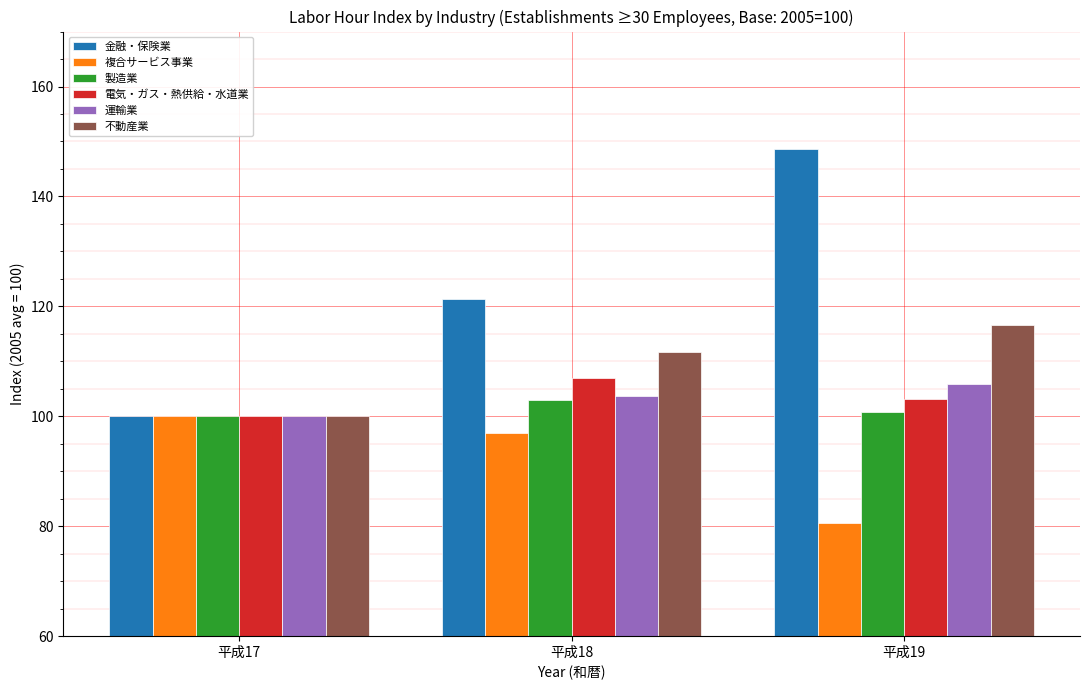

Reading left to right, what are all the values shown in this chart?

金融・保険業: 平成17=100.0	平成18=121.3	平成19=148.6
複合サービス事業: 平成17=100.0	平成18=96.9	平成19=80.6
製造業: 平成17=100.0	平成18=102.9	平成19=100.7
電気・ガス・熱供給・水道業: 平成17=100.0	平成18=106.9	平成19=103.2
運輸業: 平成17=100.0	平成18=103.7	平成19=105.9
不動産業: 平成17=100.0	平成18=111.7	平成19=116.7